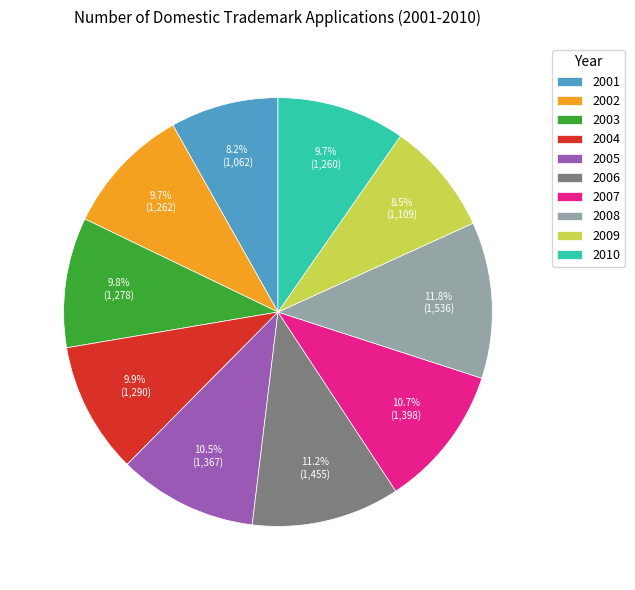

Which has a higher value, 2003 or 2009?

2003